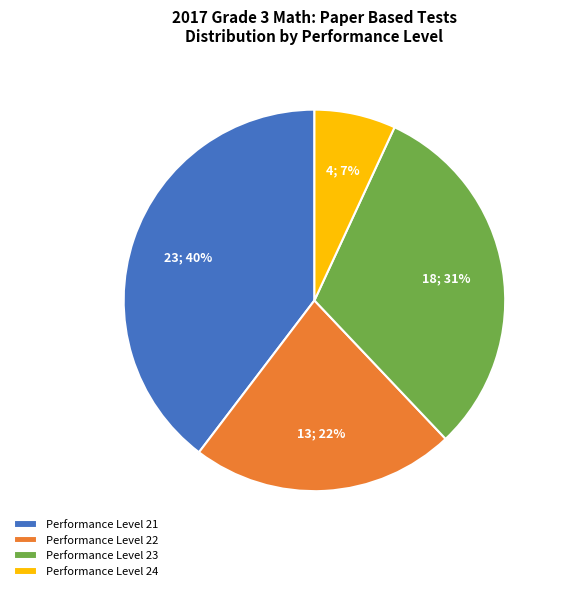

To the nearest percent, what portion does Performance Level 21 represent?

40%